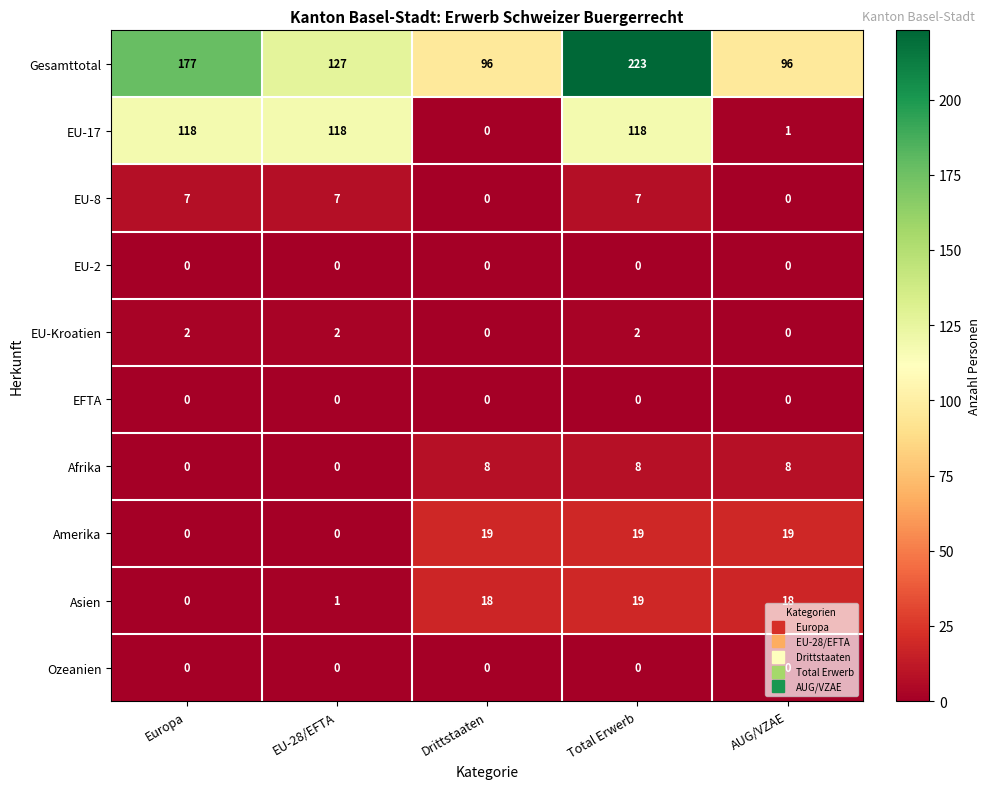

Which series changed the most between EU-28/EFTA and Total Erwerb?

Gesamttotal